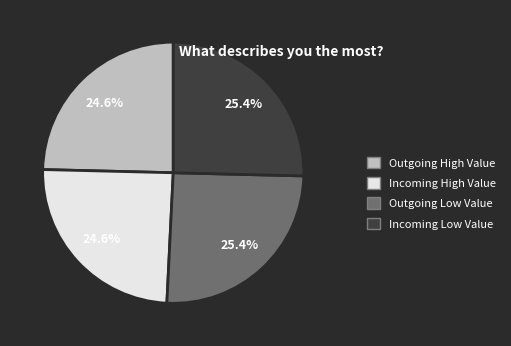

Does Outgoing High Value represent more than half of the total?

No